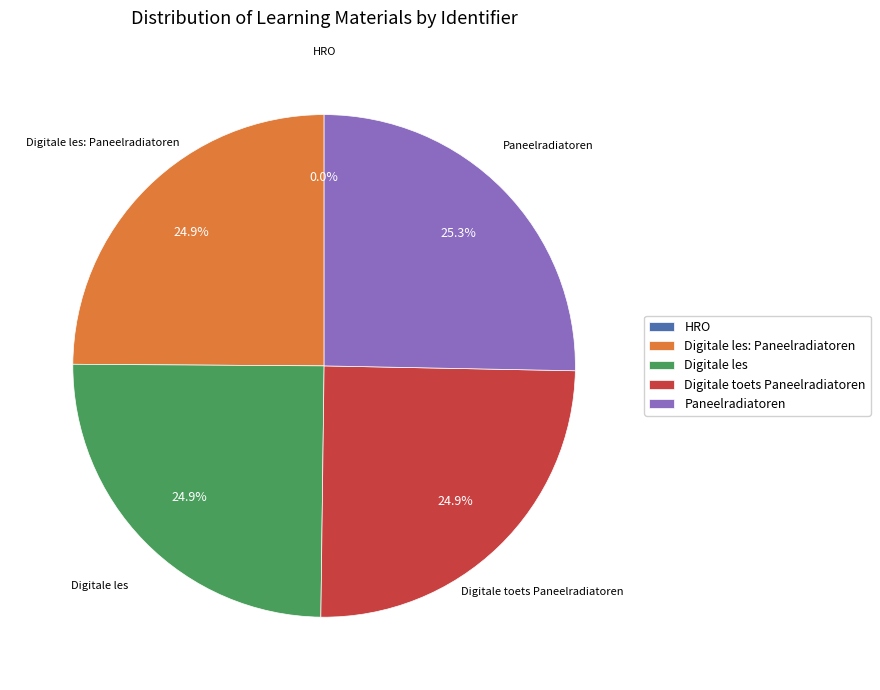

Is there any slice that represents more than half of the pie?

No